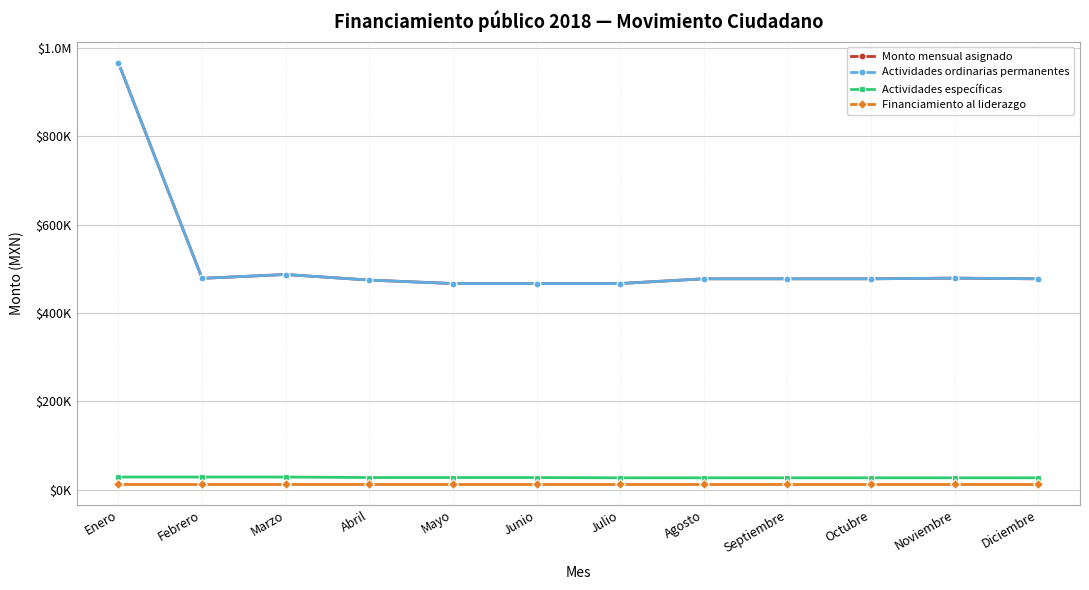

What is the difference between the second highest and second lowest values in the Monto mensual asignado series?

20404.9